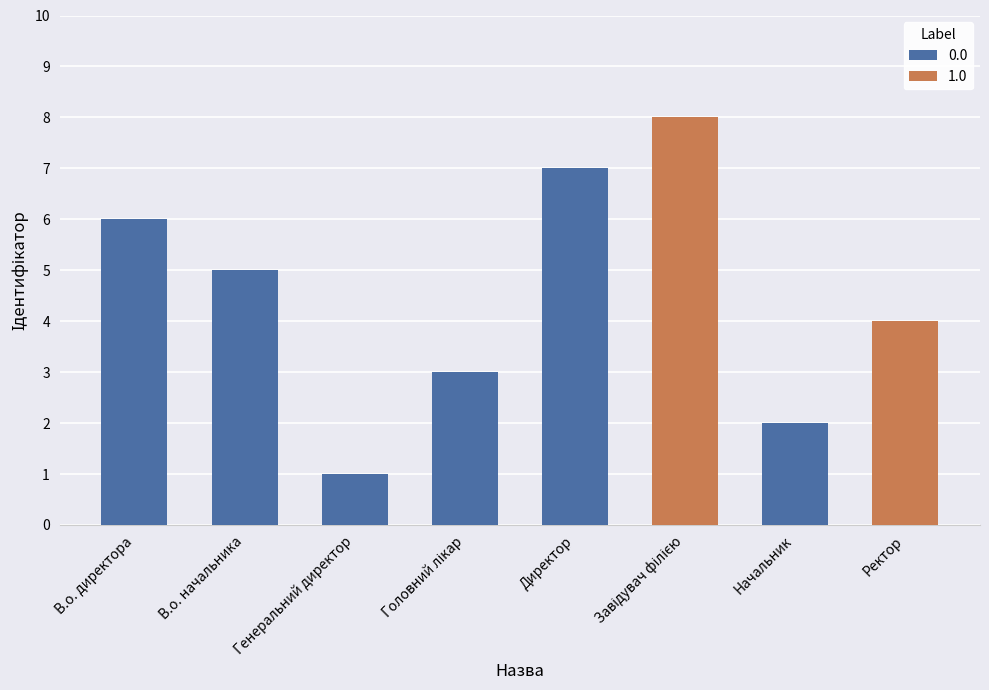

What is the greatest value displayed?

8